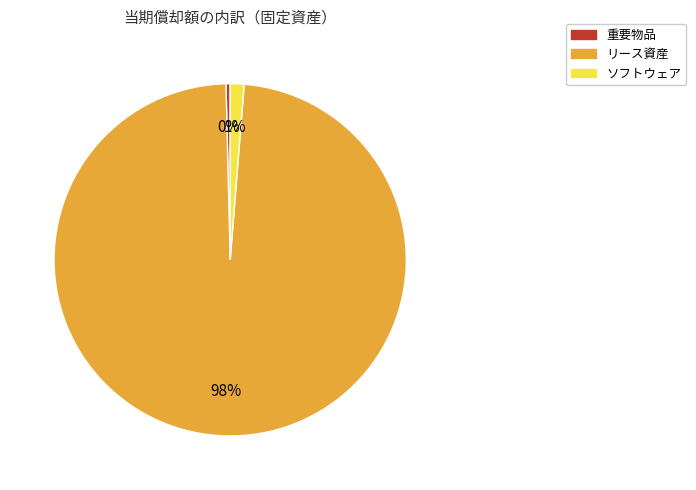

To the nearest percent, what is the average slice percentage?

33%